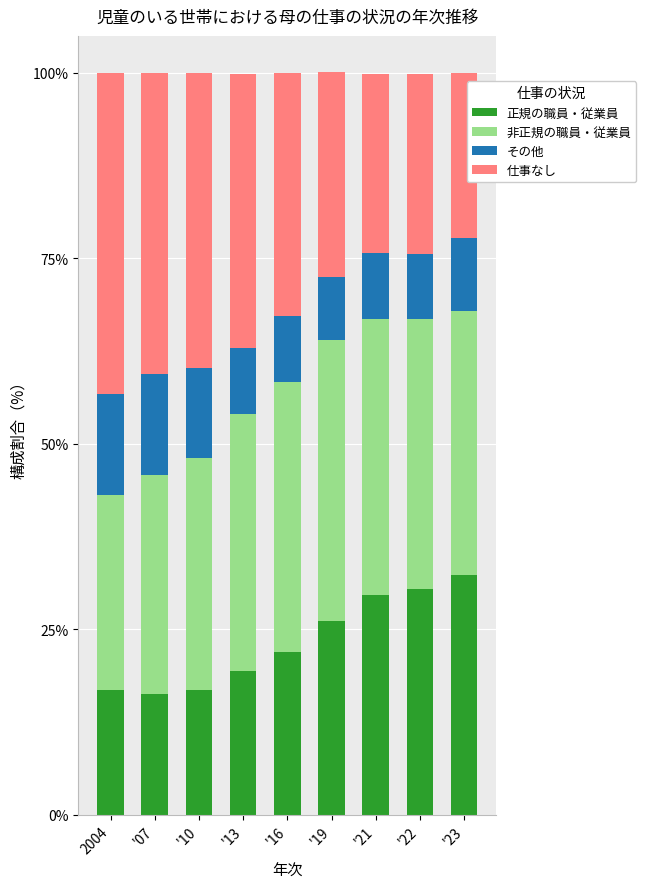

How many data points does each series have?

9